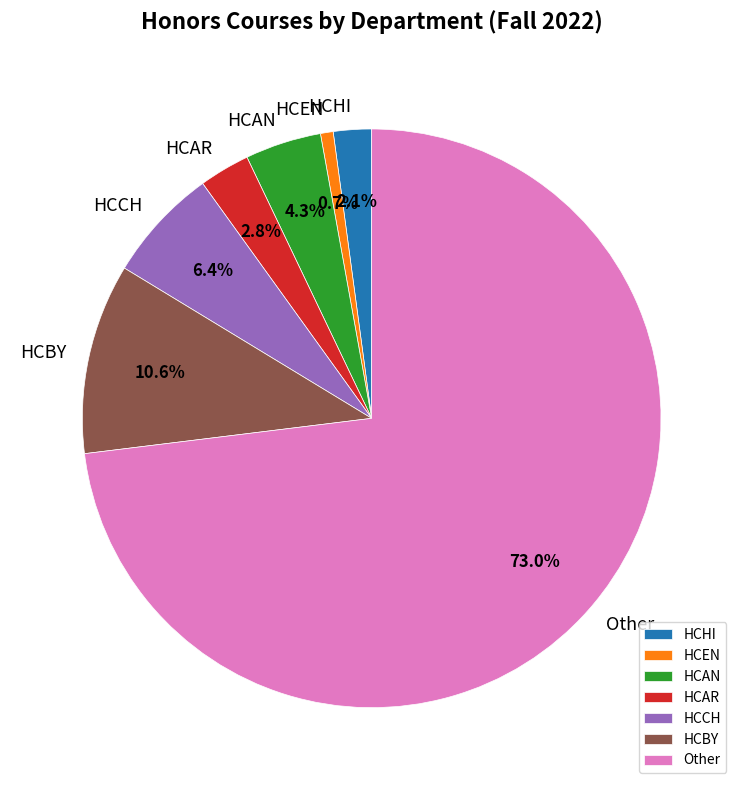

To the nearest percent, what is the difference between the HCAN and HCEN slice percentages?

4%